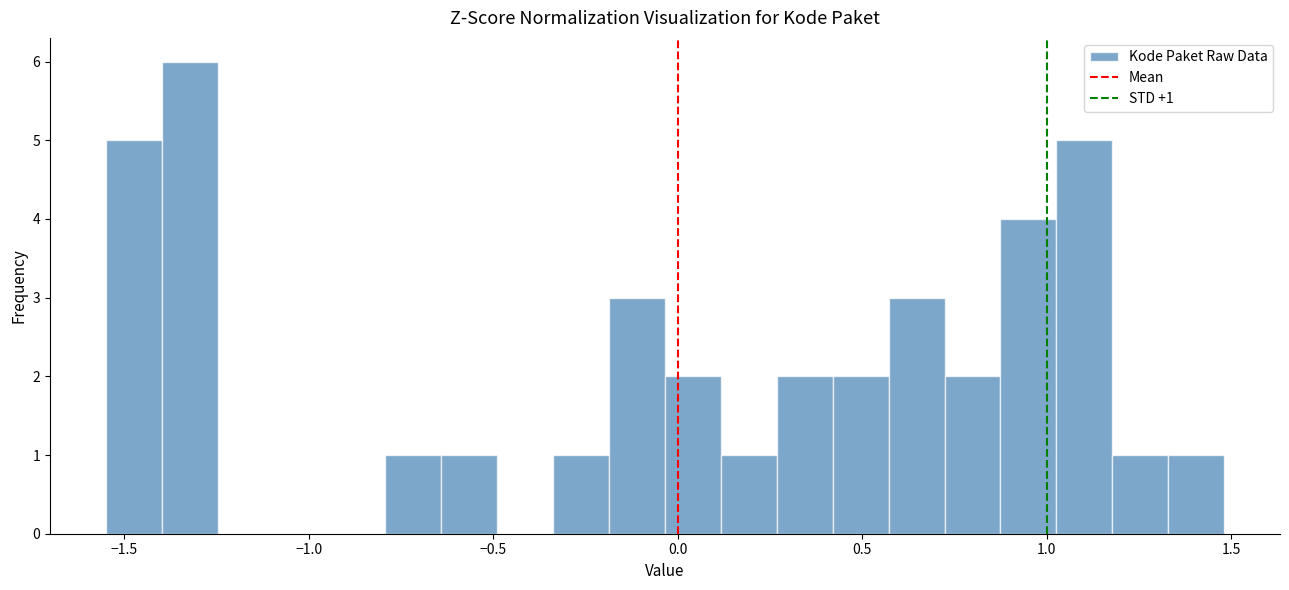

Around what value on the x-axis is the tallest bar? Give the approximate position of its centre, as read against the axis.

-1.30